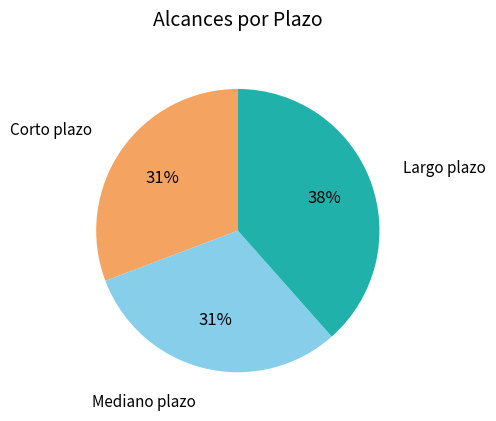

Is there a majority slice in this chart?

No